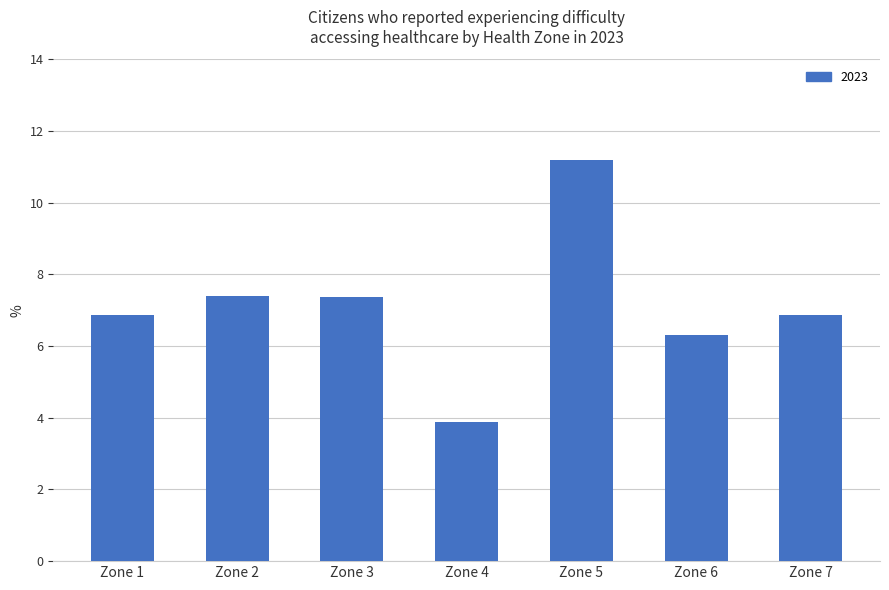

Which label corresponds to the largest value in the chart?

Zone 5